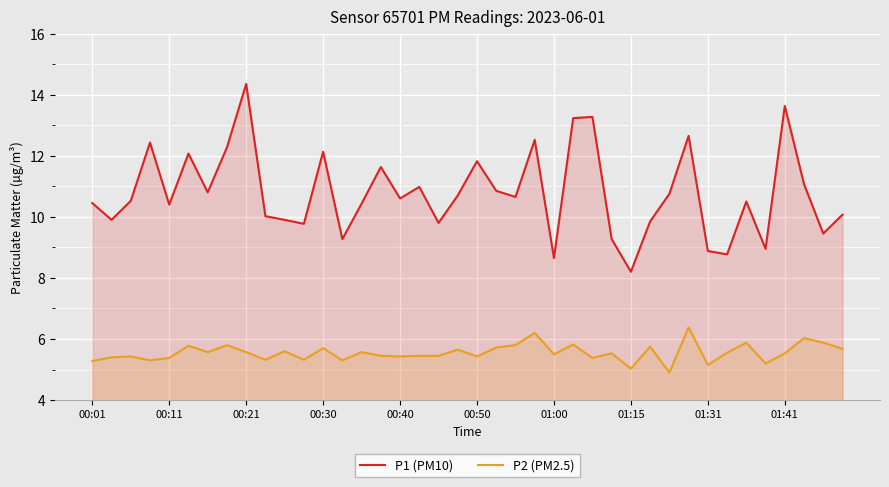

What is the difference between the maximum and minimum values in the P2 (PM2.5) series?

1.5